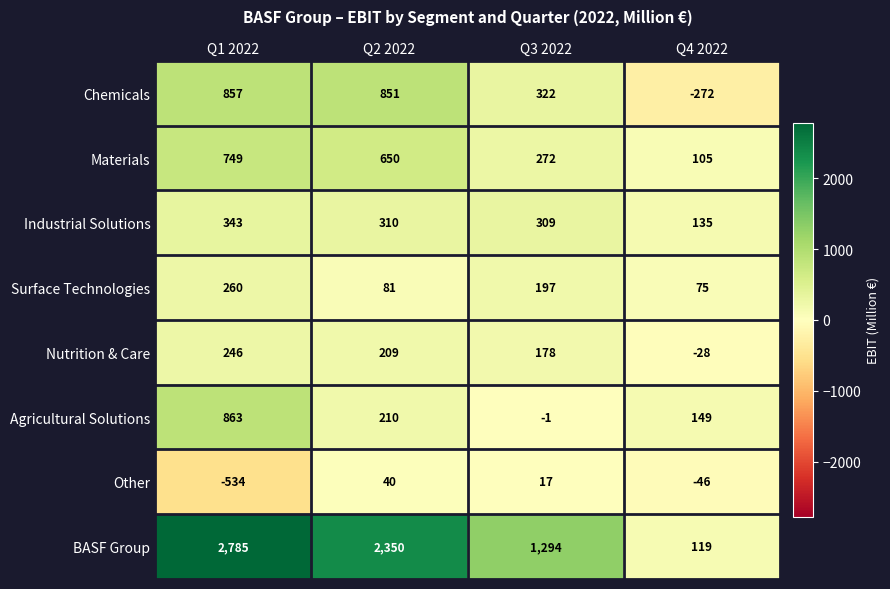

Which label corresponds to the smallest value in the chart?

Q1 2022